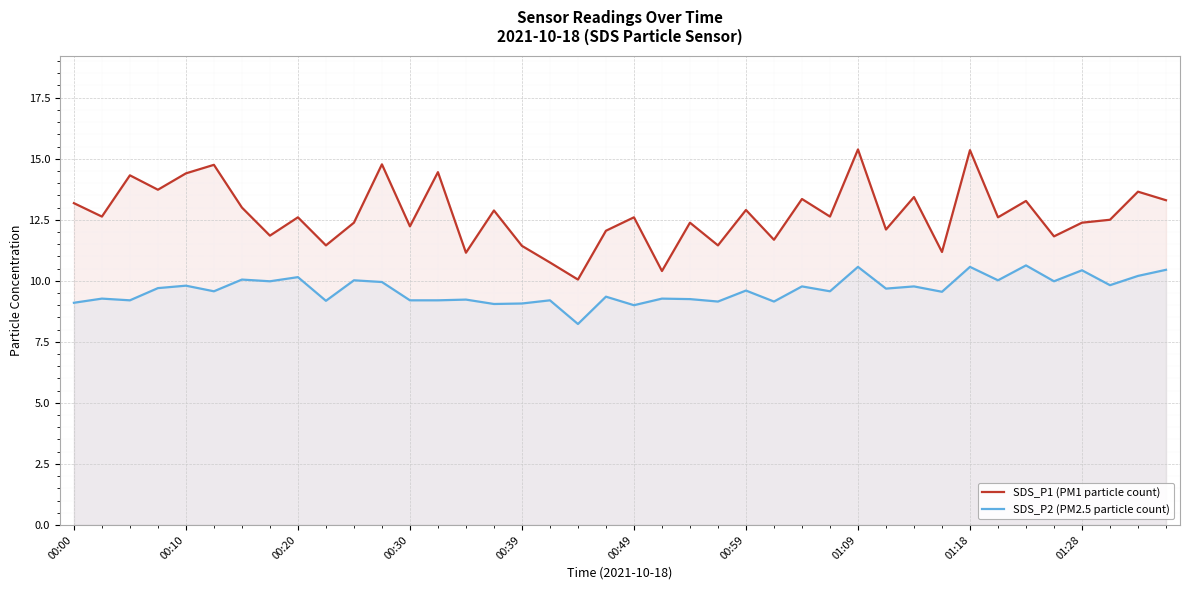

True or false: SDS_P1 (PM1 particle count) has a value of 4.2 at 00:20.

False